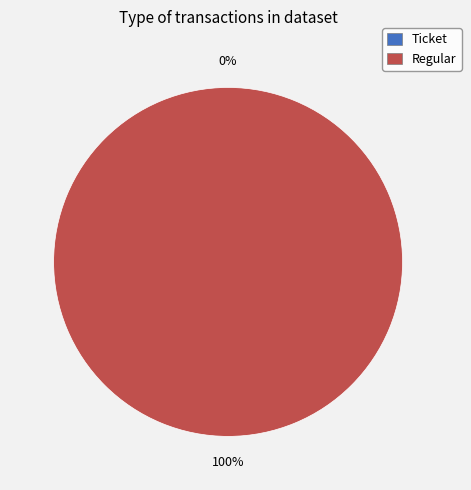

To the nearest percent, what is the difference between the largest and smallest slice percentages?

100%